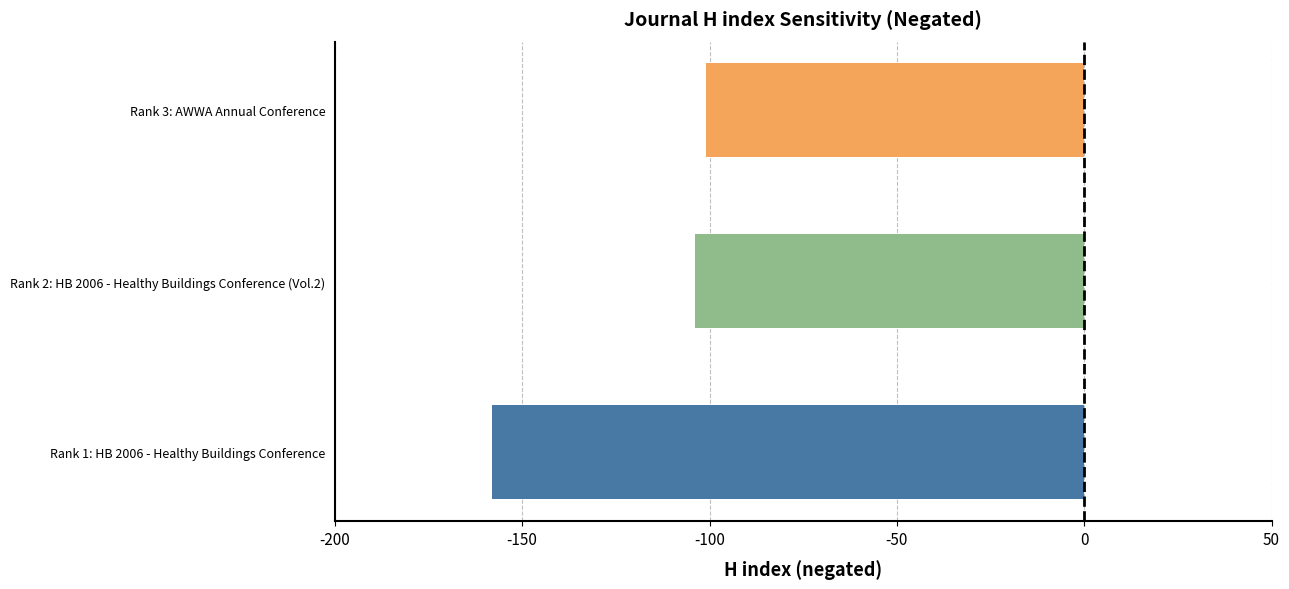

True or false: the data shows -52 at Rank 2: HB 2006 - Healthy Buildings Conference (Vol.2).

False